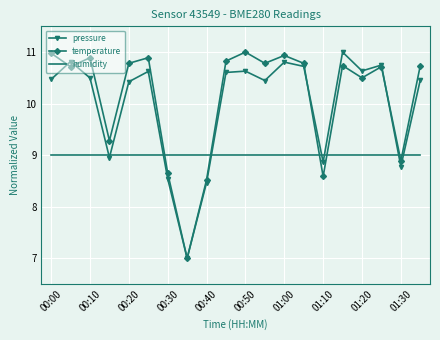

What is the highest value of the temperature series?

11.0